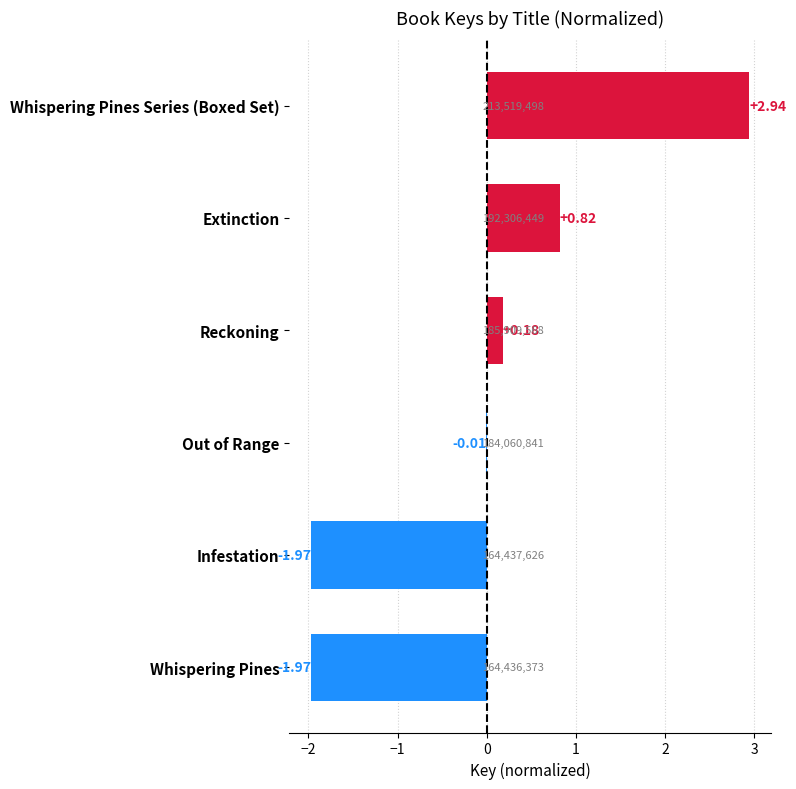

Where is the data nearest to the value 0?

Out of Range